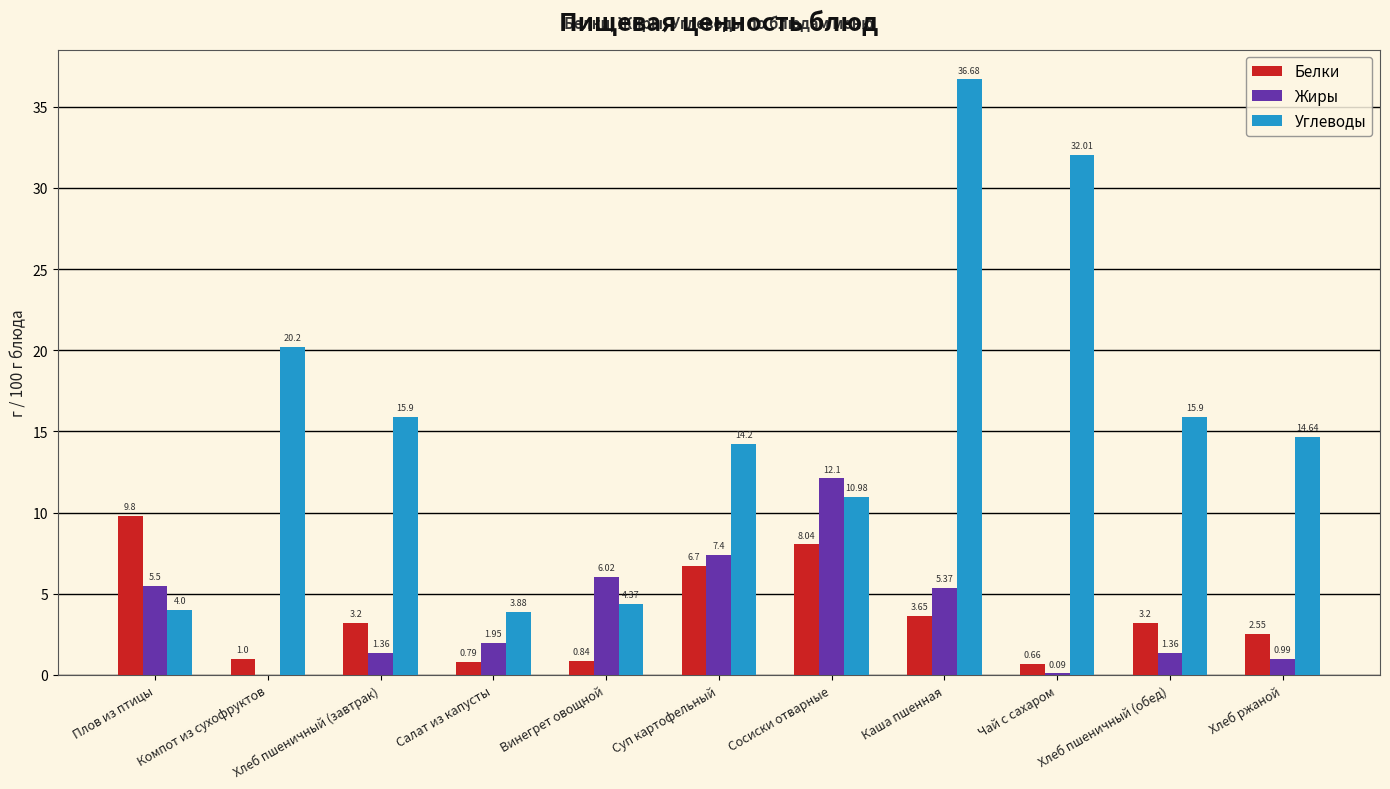

Does the chart contain stacked bars?

No